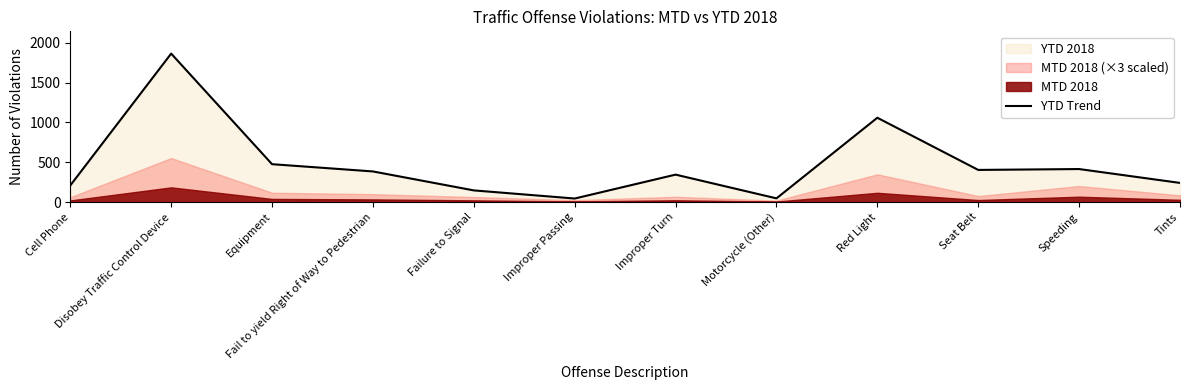

List the labels in order of value, largest first.

Disobey Traffic Control Device, Red Light, Equipment, Speeding, Seat Belt, Fail to yield Right of Way to Pedestrian, Improper Turn, Tints, Cell Phone, Failure to Signal, Motorcycle (Other), Improper Passing